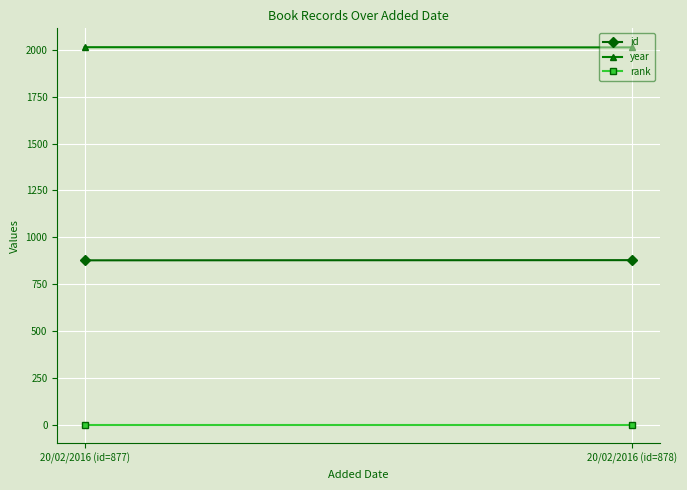

The value of id at 20/02/2016 (id=877) is 1482. True or false?

False